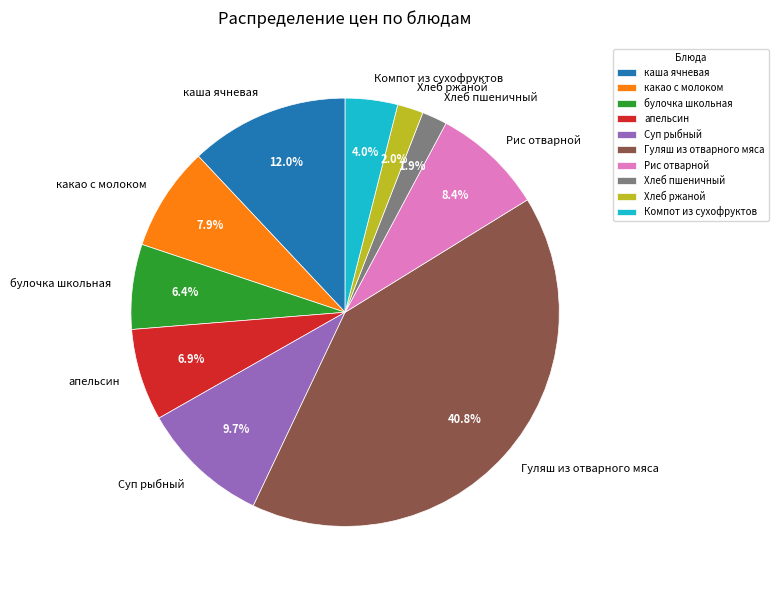

Approximately how many times larger is the value at Хлеб пшеничный compared to какао с молоком?

0.2